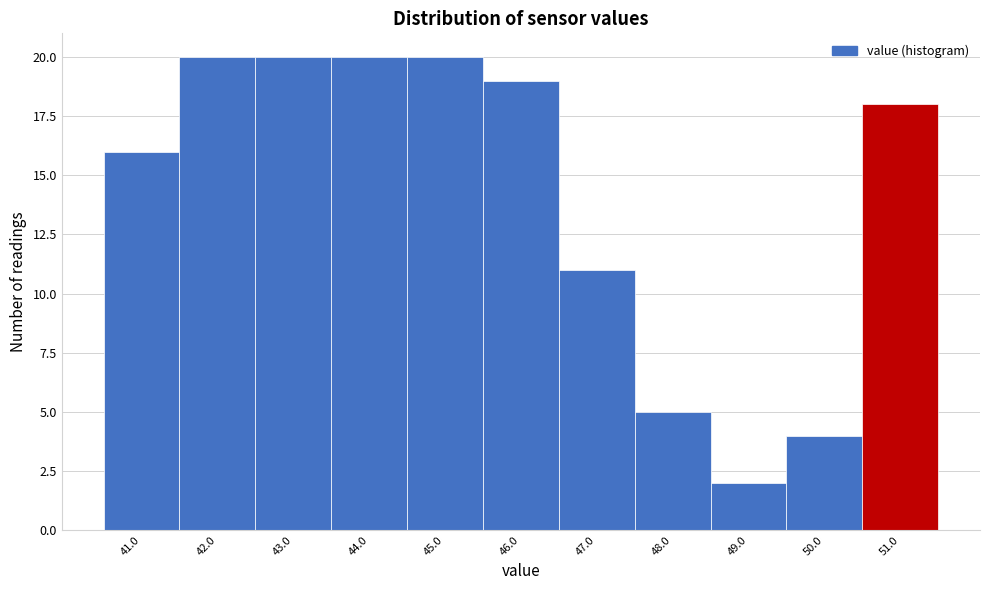

Reading right to left, what are all the values shown in this chart?

51.0=18	50.0=4	49.0=2	48.0=5	47.0=11	46.0=19	45.0=20	44.0=20	43.0=20	42.0=20	41.0=16